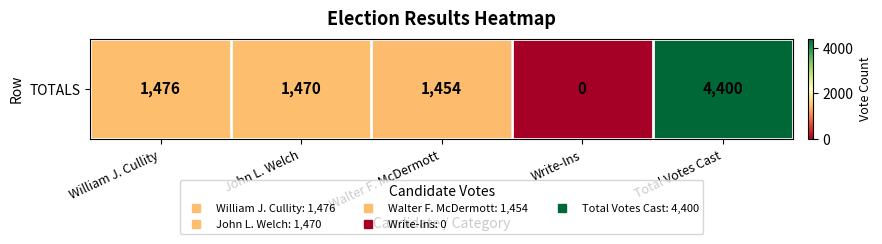

How many values exceed 1470?

2